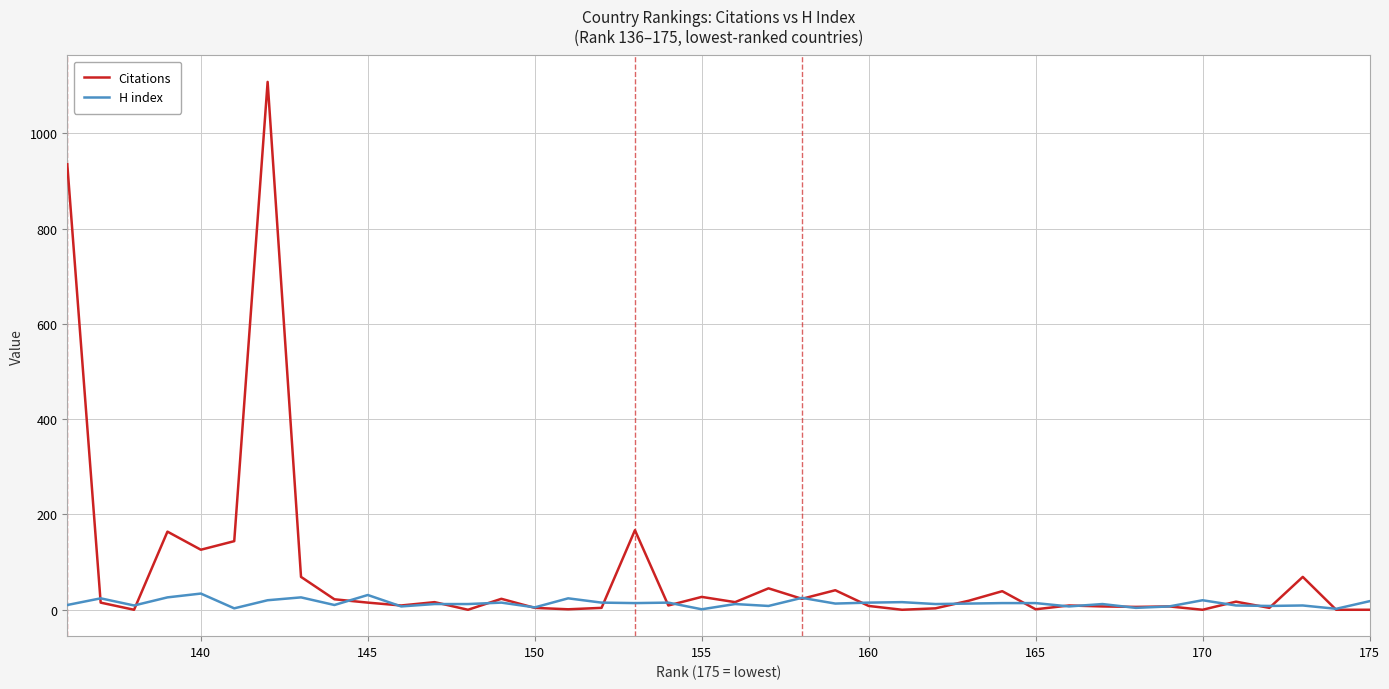

What is the sum of all Citations values?

3172